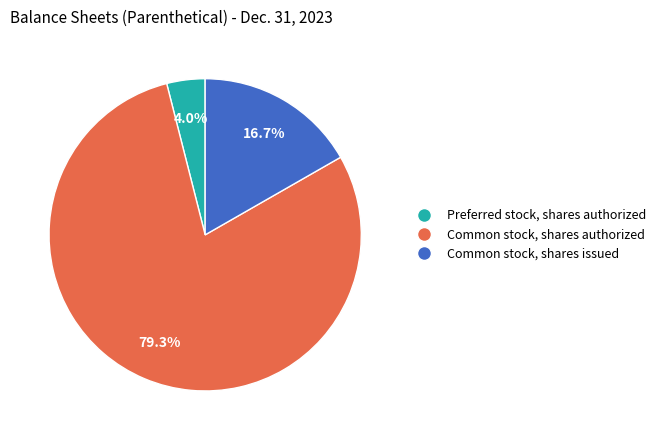

The Common stock, shares authorized slice represents 79% of the pie. True or false?

True